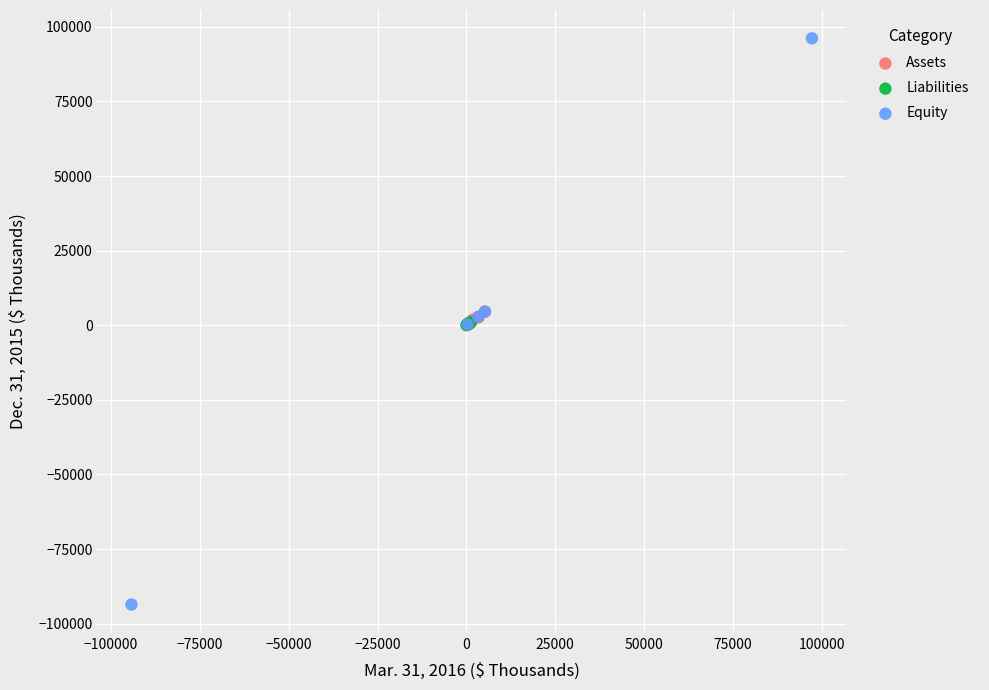

Which series has the widest spread of Y values?

Equity